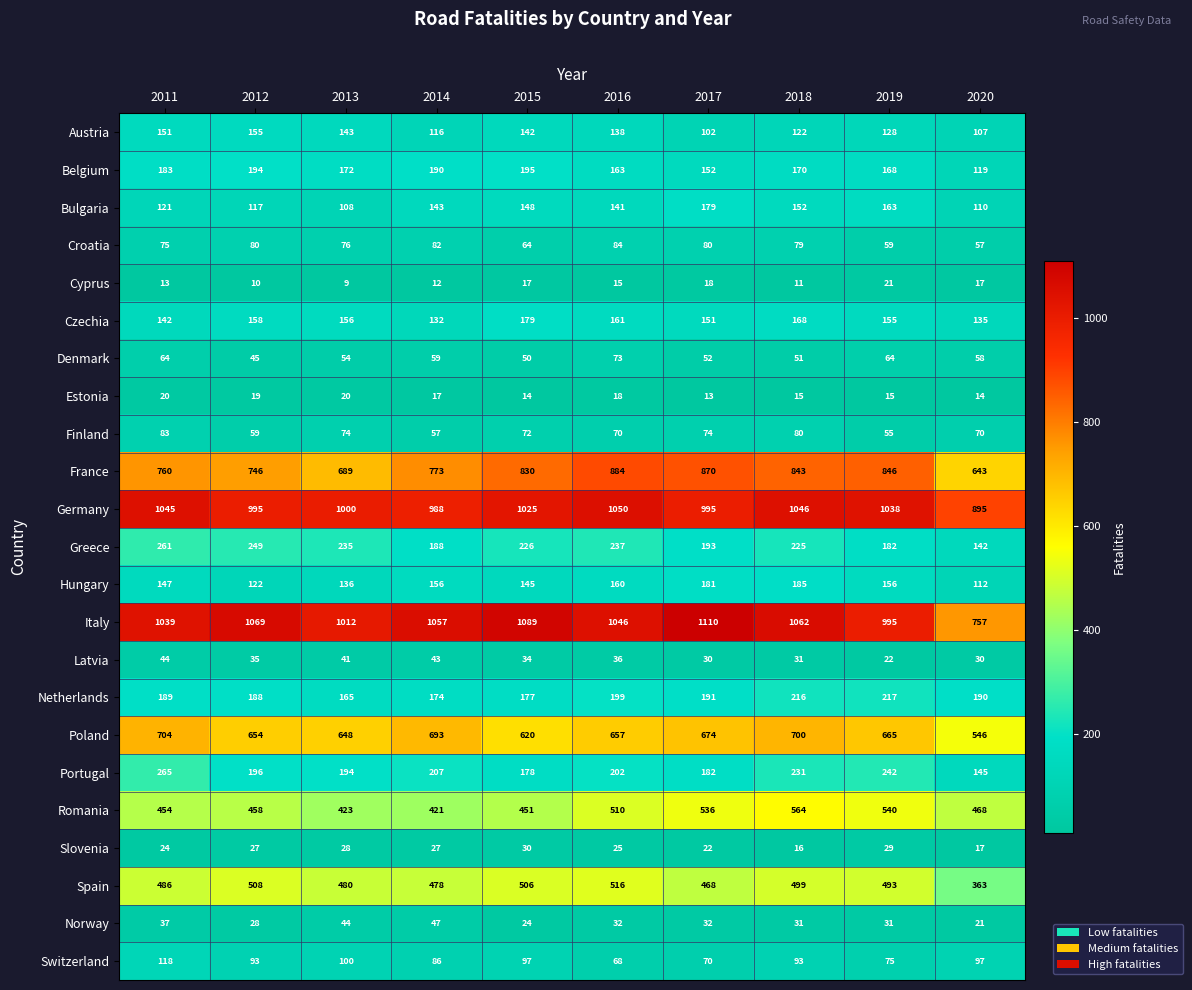

Which series has the largest total across all categories?

Italy